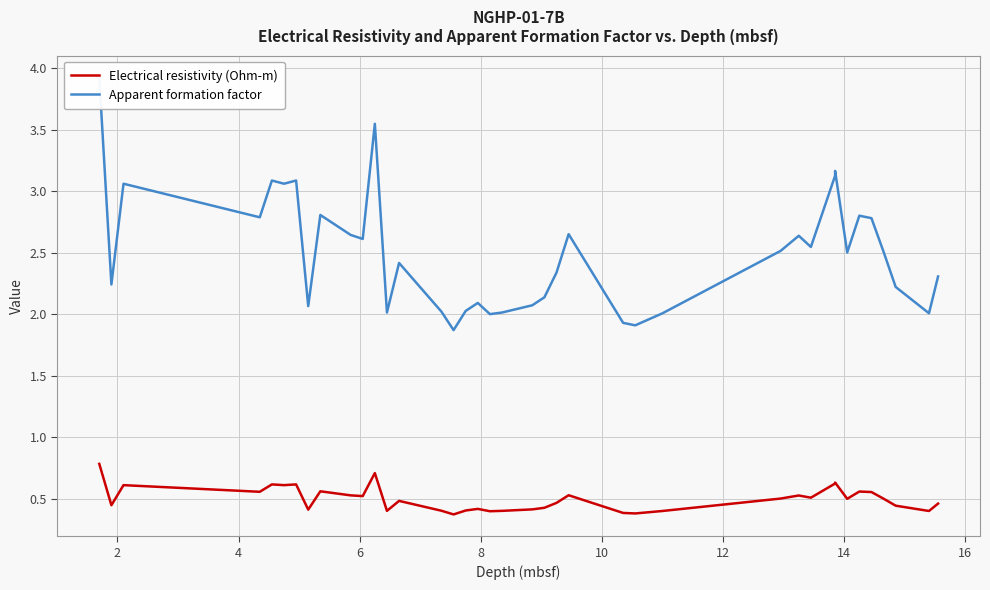

What is the value of the Apparent formation factor point at the 5th from the left?

3.1